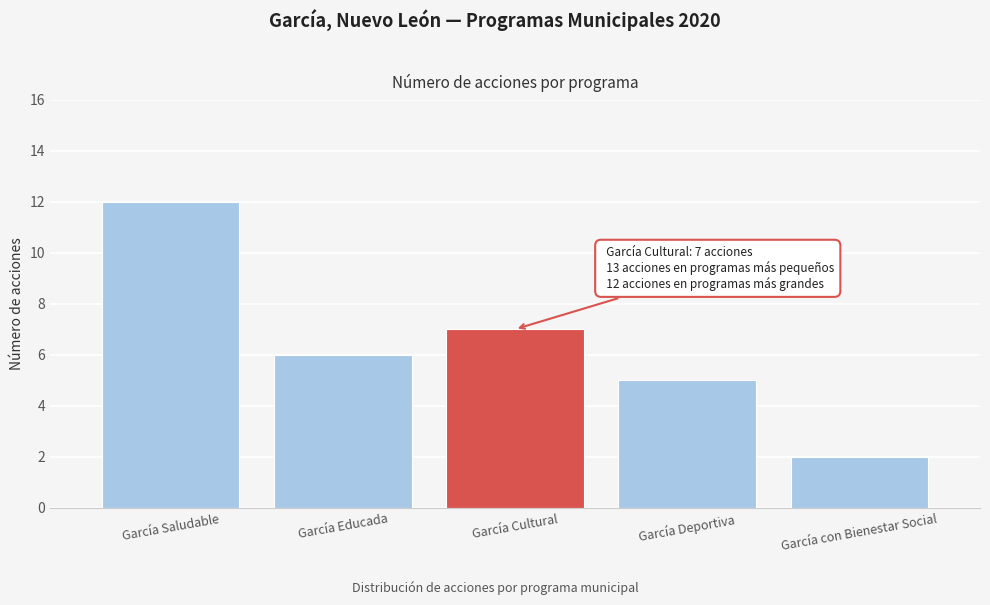

Reading right to left, transcribe all the data shown in this chart.

García con Bienestar Social=2	García Deportiva=5	García Cultural=7	García Educada=6	García Saludable=12